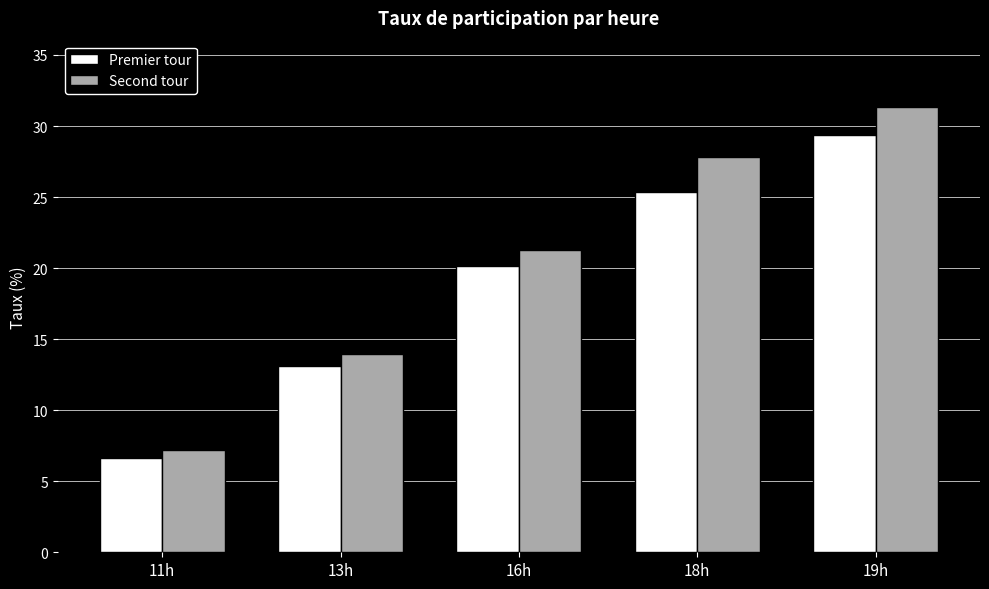

Reading left to right, extract all data points from this chart.

Premier tour: 6.7	13.1	20.2	25.4	29.4
Second tour: 7.2	13.9	21.3	27.8	31.3